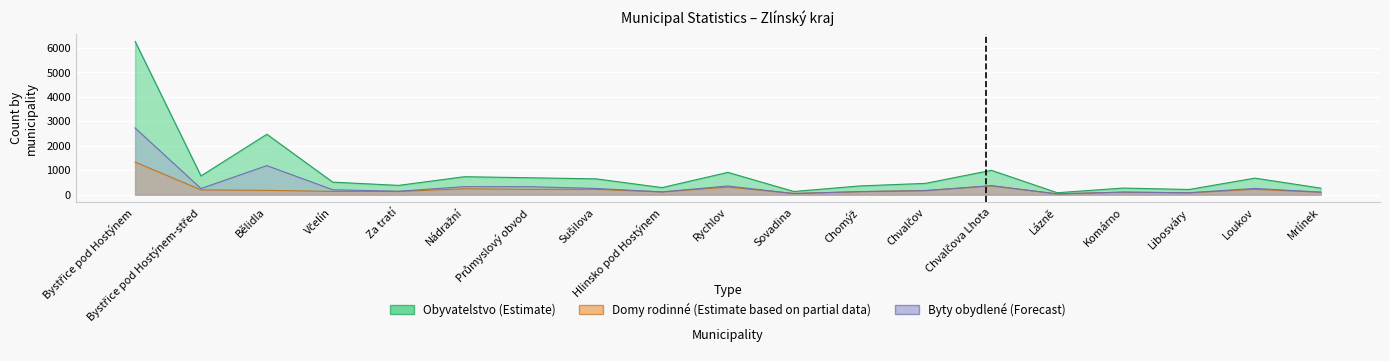

Reading right to left, transcribe all the data shown in this chart.

Obyvatelstvo (Estimate): Mrlínek=268	Loukov=677	Libosváry=212	Komárno=270	Lázně=79	Chvalčova Lhota=997	Chvalčov=463	Chomýž=357	Sovadina=130	Rychlov=913	Hlinsko pod Hostýnem=290	Sušilova=647	Průmyslový obvod=692	Nádražní=735	Za tratí=380	Včelín=513	Bělidla=2472	Bystřice pod Hostýnem-střed=766	Bystřice pod Hostýnem=6270
Domy rodinné (Estimate based on partial data): Mrlínek=99	Loukov=221	Libosváry=76	Komárno=105	Lázně=33	Chvalčova Lhota=360	Chvalčov=173	Chomýž=121	Sovadina=53	Rychlov=310	Hlinsko pod Hostýnem=114	Sušilova=218	Průmyslový obvod=217	Nádražní=241	Za tratí=132	Včelín=133	Bělidla=177	Bystřice pod Hostýnem-střed=196	Bystřice pod Hostýnem=1335
Byty obydlené (Forecast): Mrlínek=103	Loukov=256	Libosváry=79	Komárno=104	Lázně=30	Chvalčova Lhota=370	Chvalčov=163	Chomýž=126	Sovadina=43	Rychlov=356	Hlinsko pod Hostýnem=113	Sušilova=254	Průmyslový obvod=326	Nádražní=329	Za tratí=140	Včelín=203	Bělidla=1189	Bystřice pod Hostýnem-střed=251	Bystřice pod Hostýnem=2728